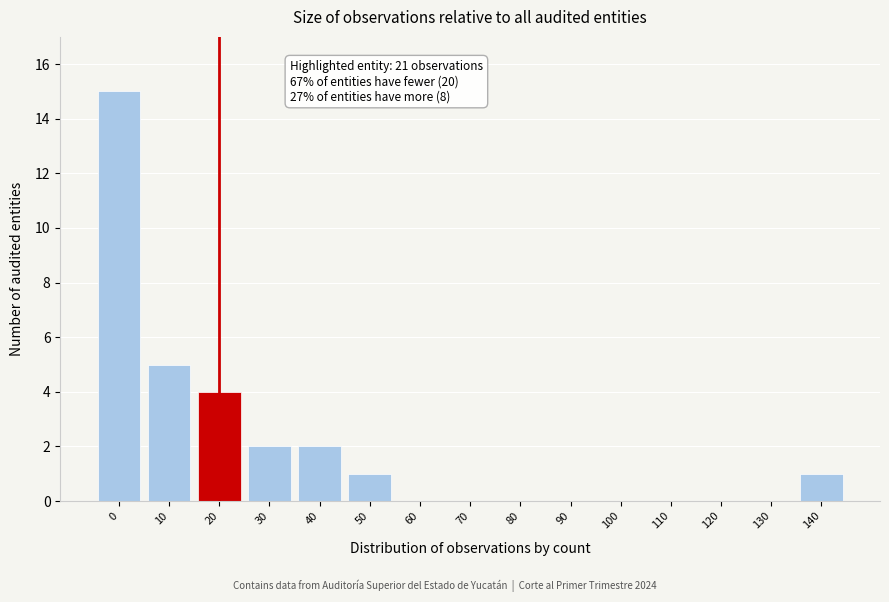

Reading left to right, list all the values displayed in this chart.

0=15	10=5	20=4	30=2	40=2	50=1	60=0	70=0	80=0	90=0	100=0	110=0	120=0	130=0	140=1